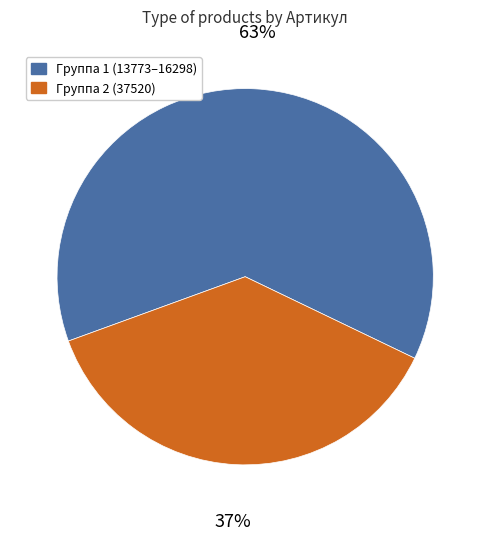

Does any single category account for the majority?

Yes